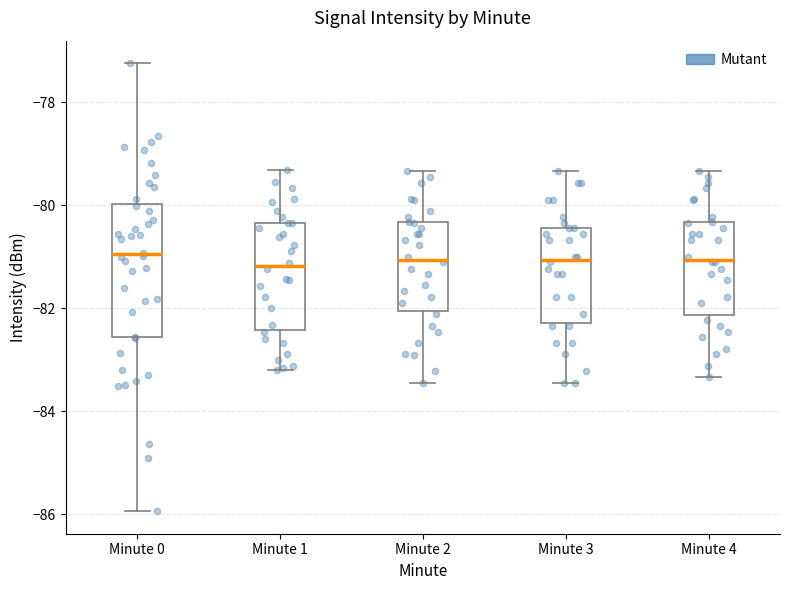

Reading left to right, read every box against the y-axis: the position of its median line, the range the box covers, and the ends of its whiskers. The values are not printed on the chart, so give them approximately, as read against the axis.

Minute 0: median -81.0, box -82.6 to -80.0, whiskers -86.0 to -77.2
Minute 1: median -81.2, box -82.4 to -80.4, whiskers -83.2 to -79.4
Minute 2: median -81.0, box -82.0 to -80.4, whiskers -83.4 to -79.4
Minute 3: median -81.0, box -82.2 to -80.4, whiskers -83.4 to -79.4
Minute 4: median -81.0, box -82.2 to -80.4, whiskers -83.4 to -79.4